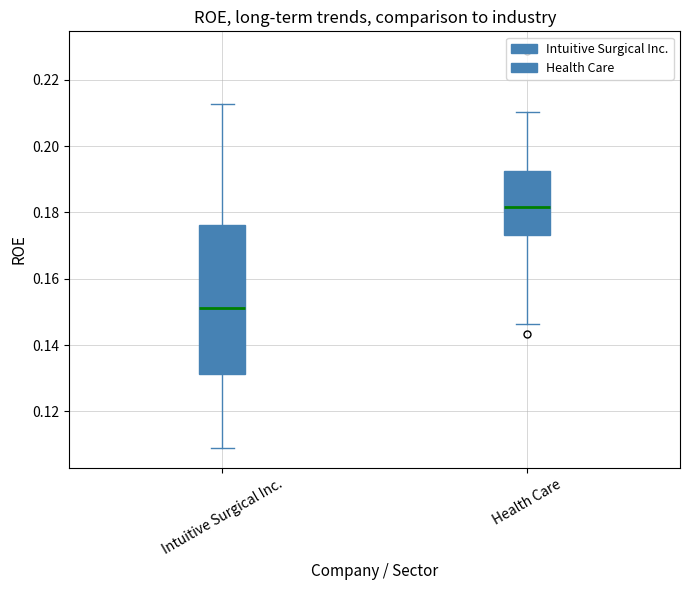

Which box is the tallest, from its lower edge to its upper edge?

Intuitive Surgical Inc.